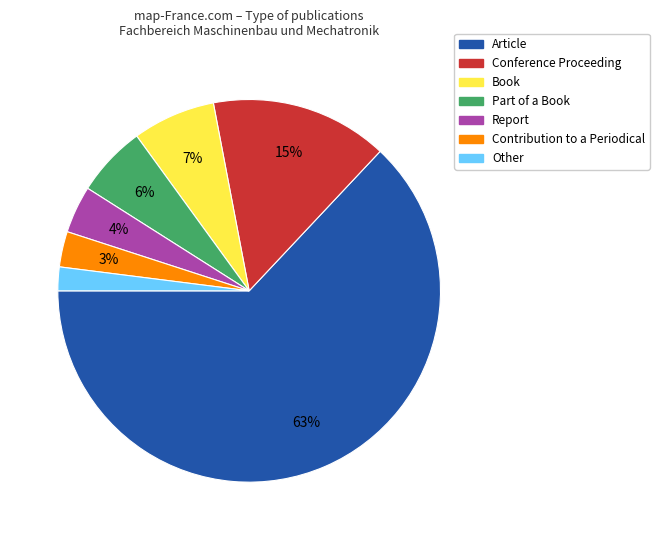

Which has a higher value, Other or Part of a Book?

Part of a Book